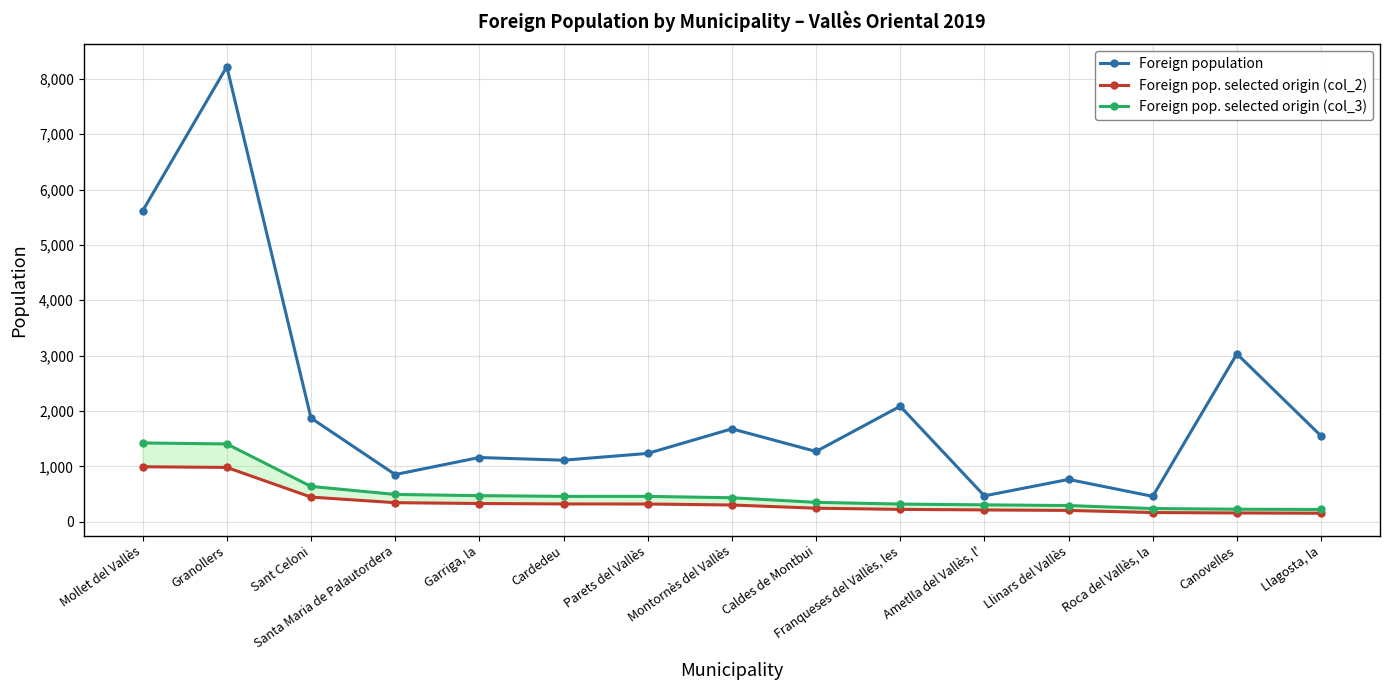

Rank the categories by Foreign pop. selected origin (col_2) value from lowest to highest.

Llagosta, la, Canovelles, Roca del Vallès, la, Llinars del Vallès, Ametlla del Vallès, l', Franqueses del Vallès, les, Caldes de Montbui, Montornès del Vallès, Parets del Vallès, Cardedeu, Garriga, la, Santa Maria de Palautordera, Sant Celoni, Granollers, Mollet del Vallès